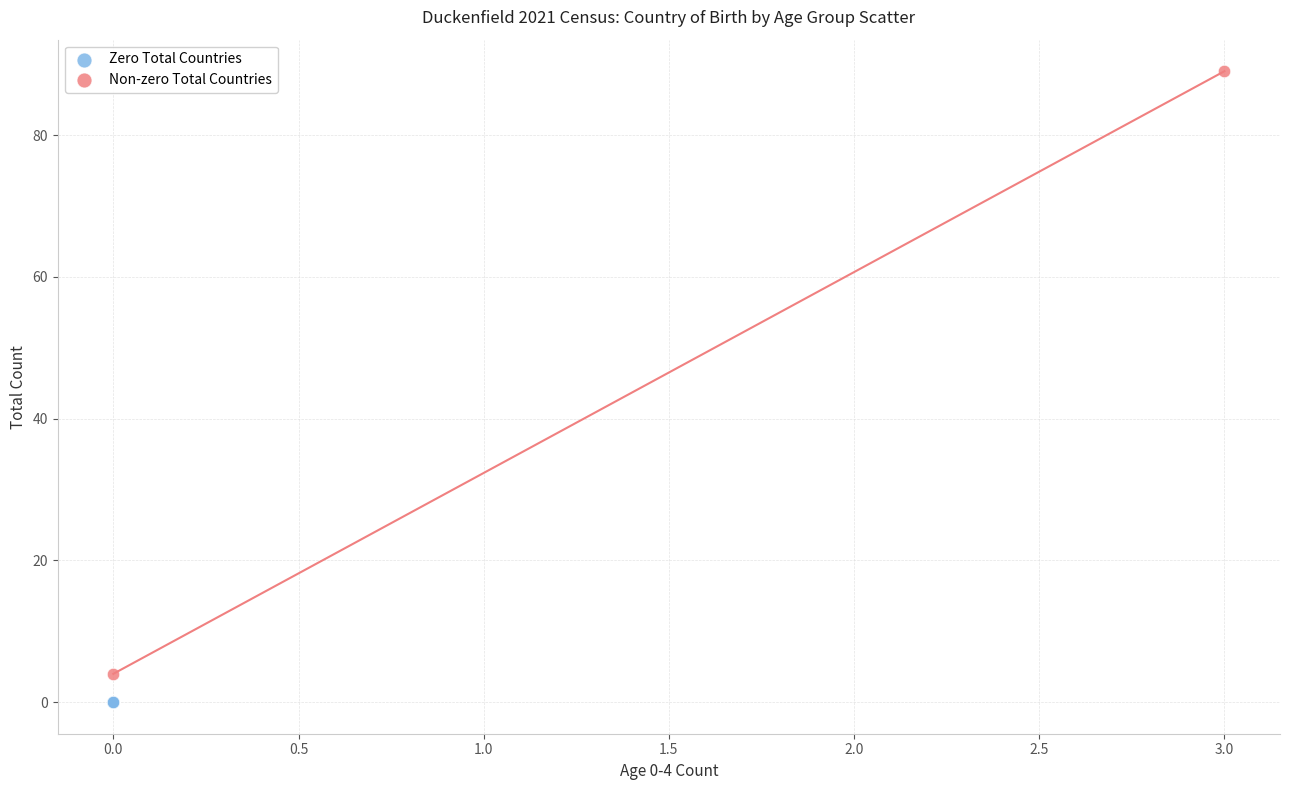

What are all the series names shown in the legend?

Zero Total Countries, Non-zero Total Countries